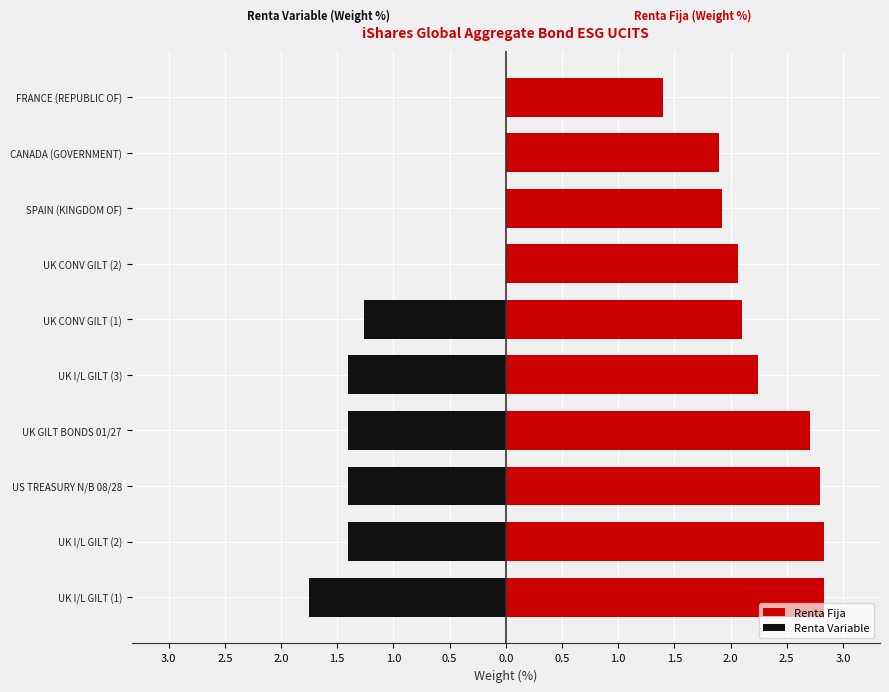

What is the difference between the maximum and minimum values in the Renta Fija series?

1.4